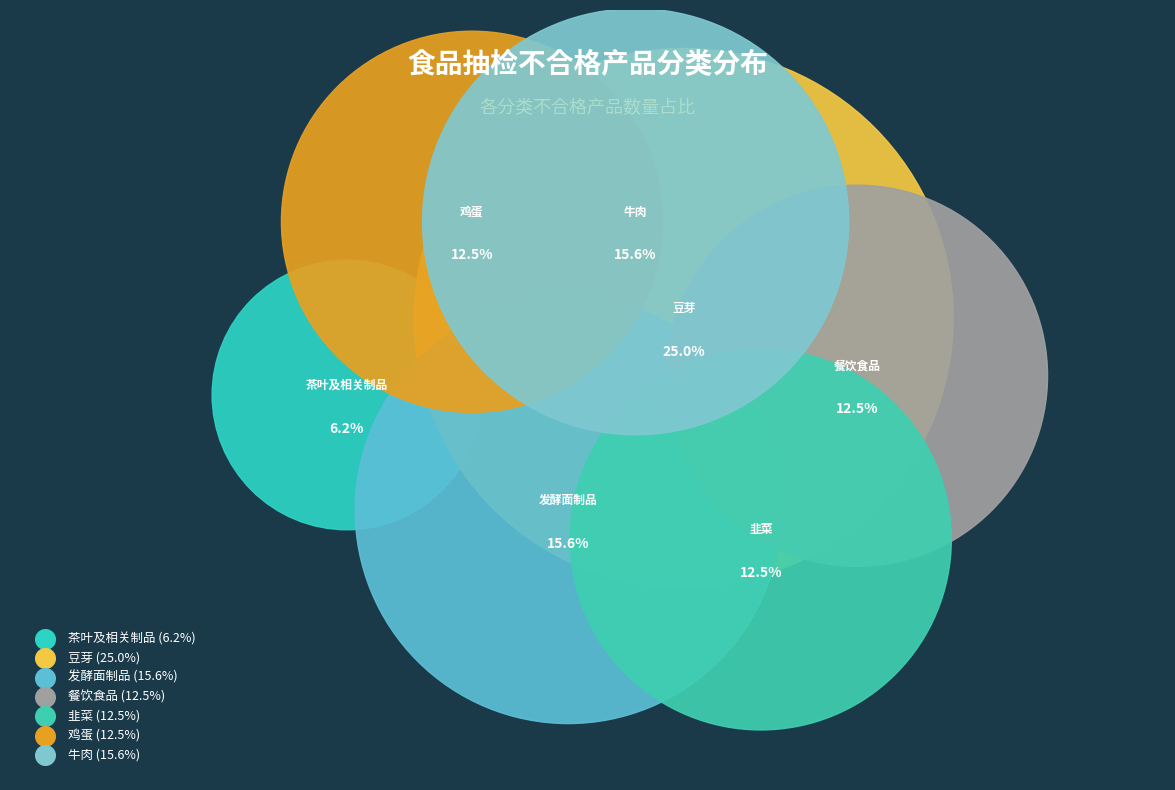

Count the number of slices in the pie.

7